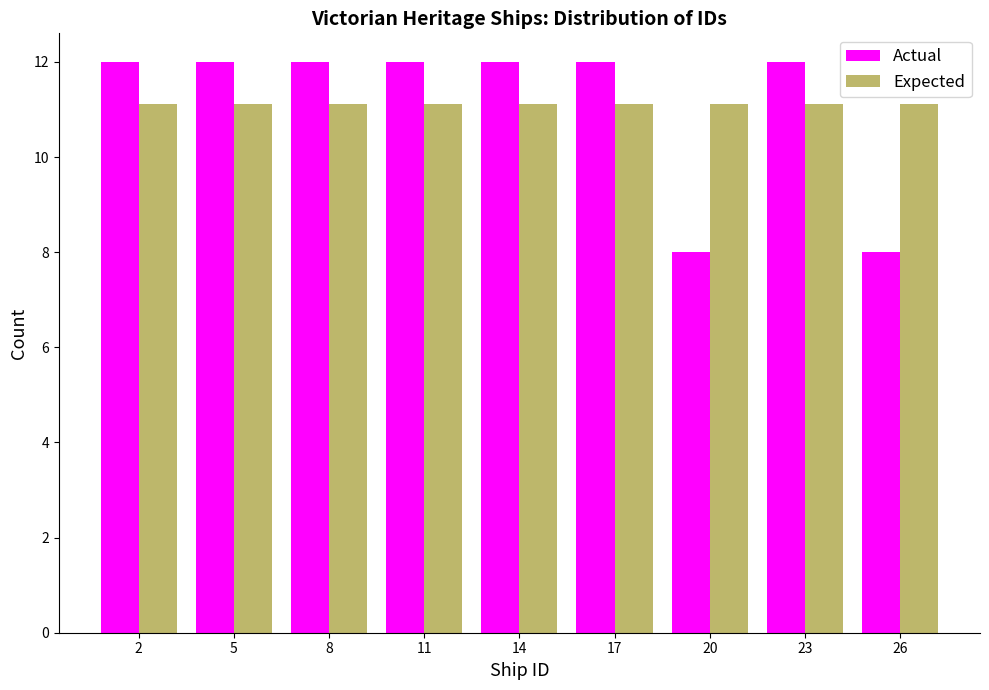

Reading left to right, transcribe all the data shown in this chart.

Actual: 12.0	12.0	12.0	12.0	12.0	12.0	8.0	12.0	8.0
Expected: 11.1	11.1	11.1	11.1	11.1	11.1	11.1	11.1	11.1